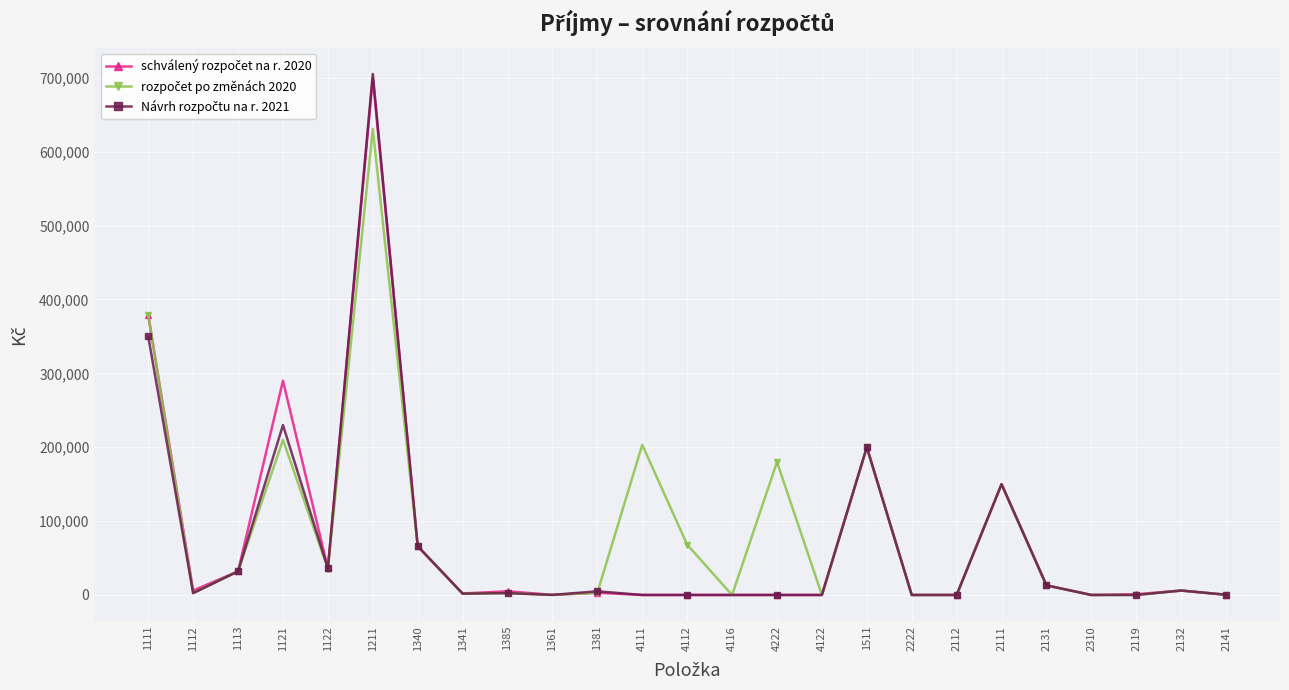

What position from the right is 2132?

2